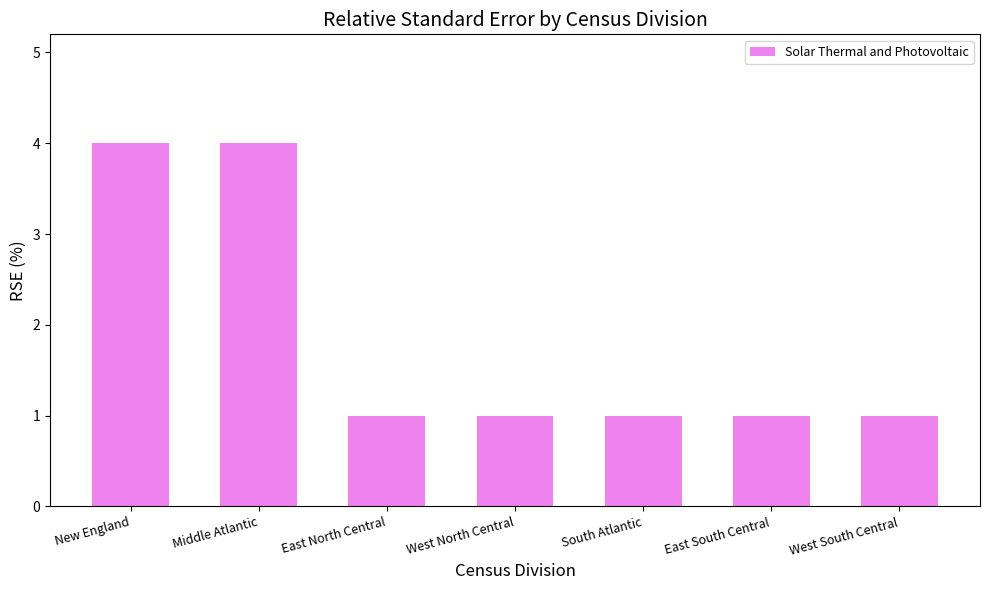

True or false: the data shows 0 at East North Central.

False